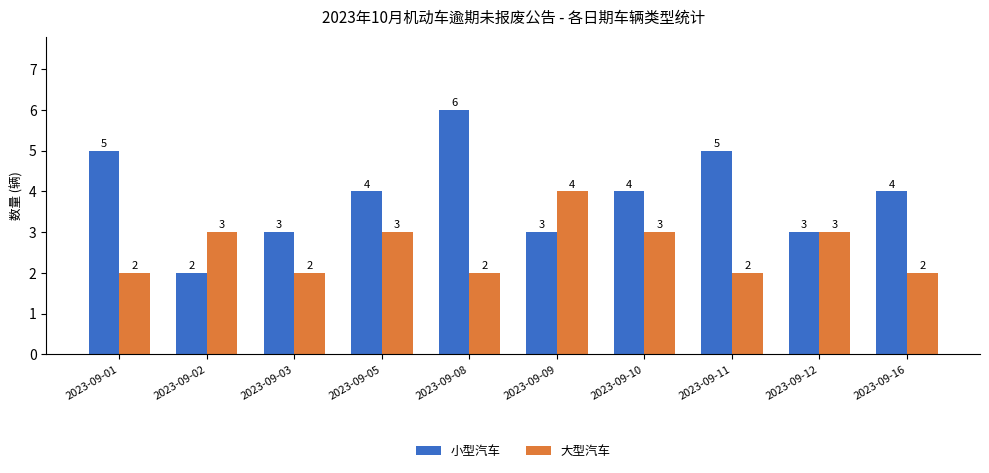

What are all the series names shown in the legend?

小型汽车, 大型汽车